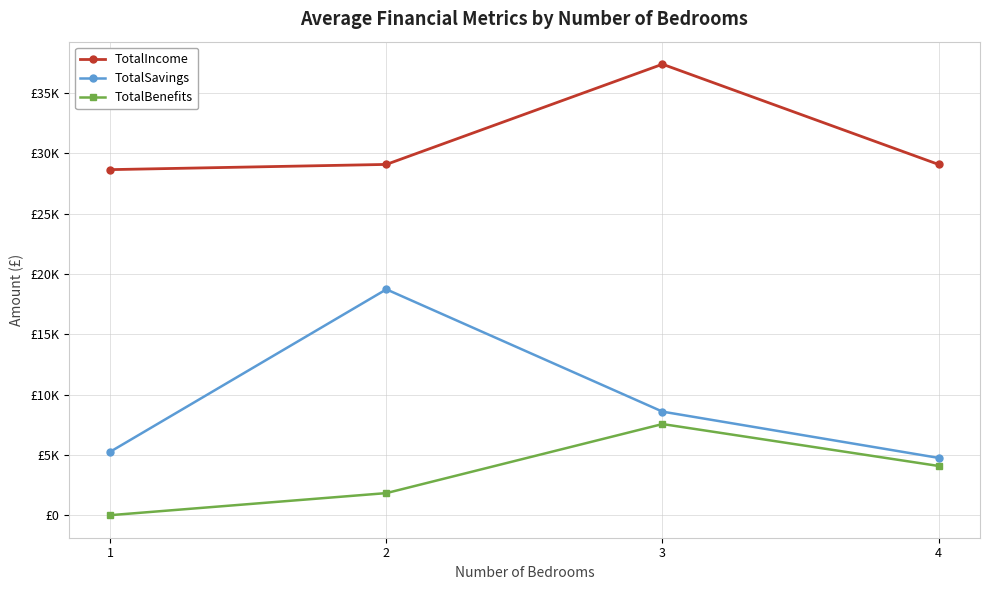

What is the sum of all TotalSavings values?

37319.6